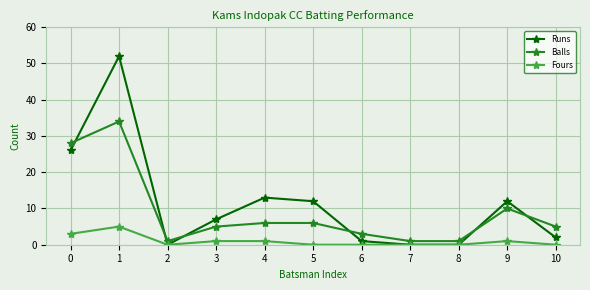

True or false: Balls has more than 0 interior local peaks.

True